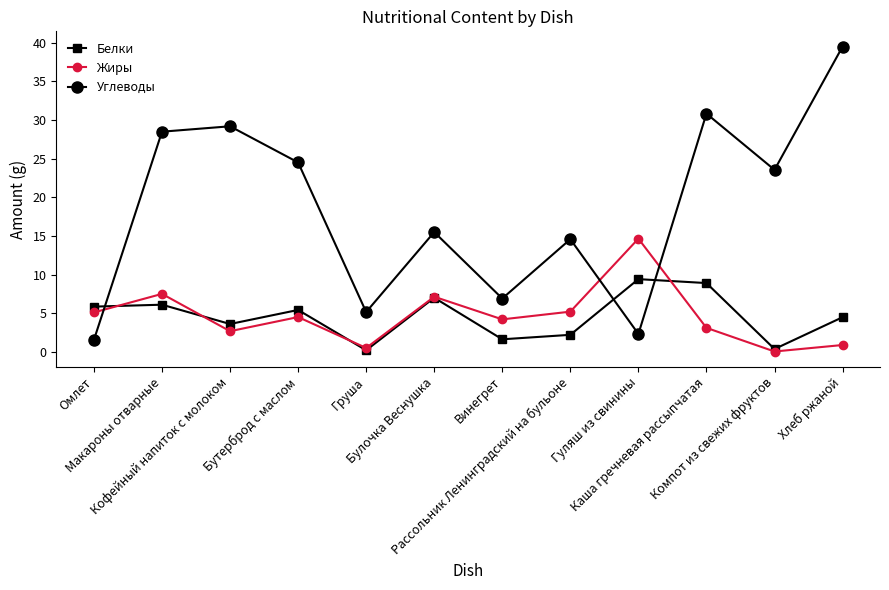

What is the label of the 6th point from the right?

Винегрет